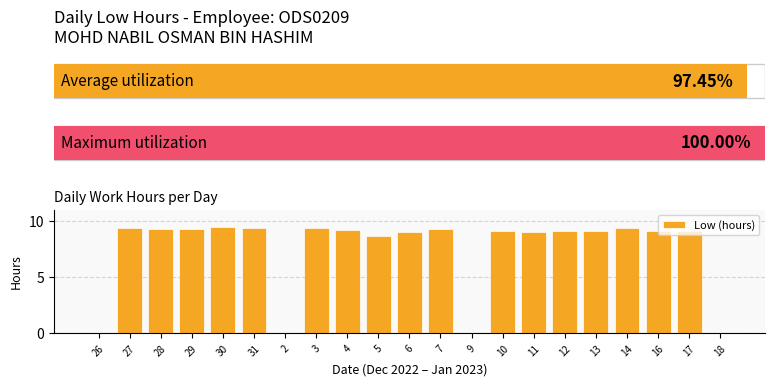

What is the sum of the values at 29 and 14?

18.6